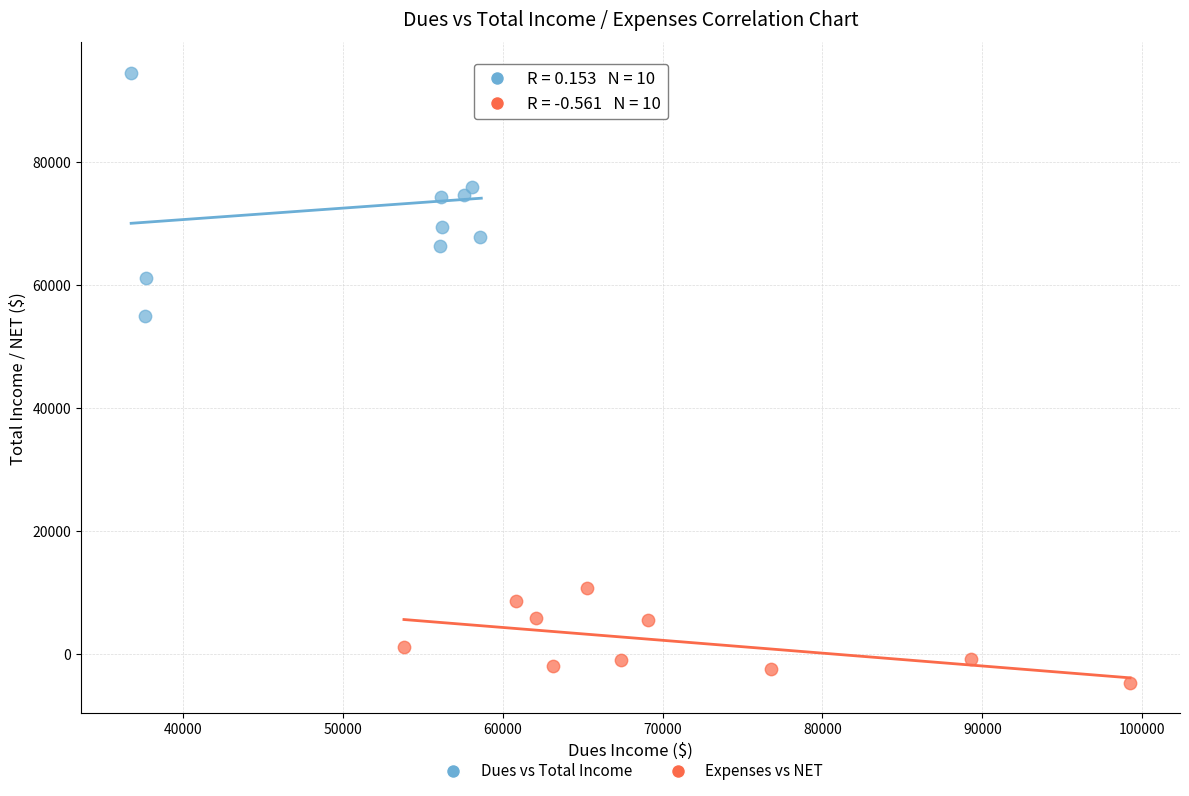

Which series reaches the maximum Y coordinate?

Dues vs Total Income